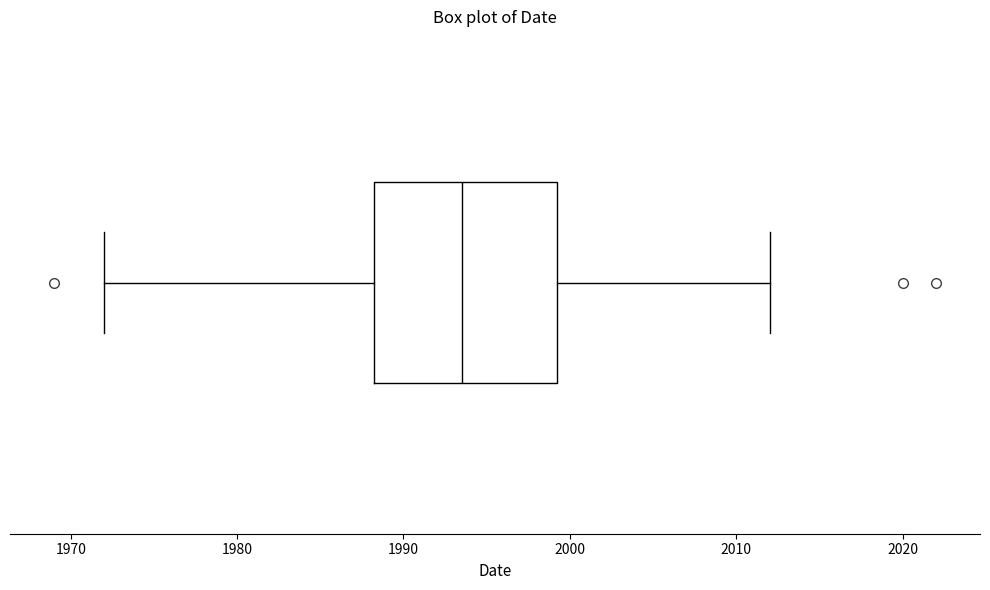

Where is the left edge of the box on the x-axis? The values are not printed on the chart, so give them approximately, as read against the axis.

1988